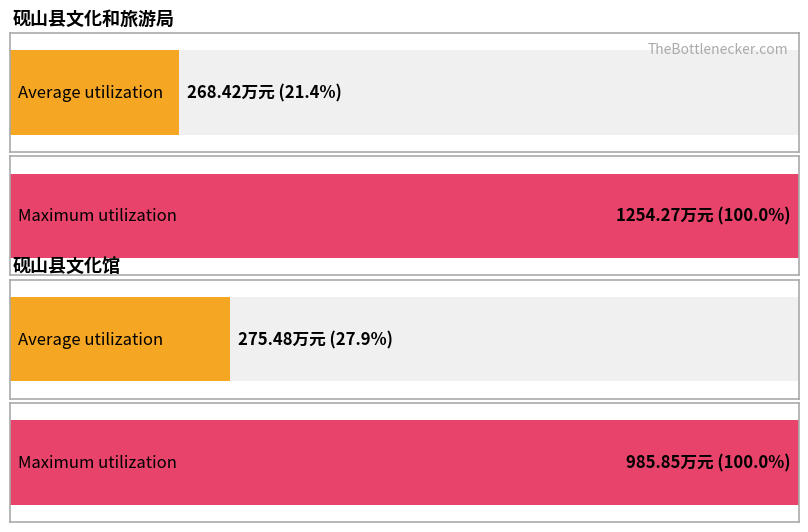

What is the difference between the maximum and minimum values in the 一般公共预算全年数 series?

7.1